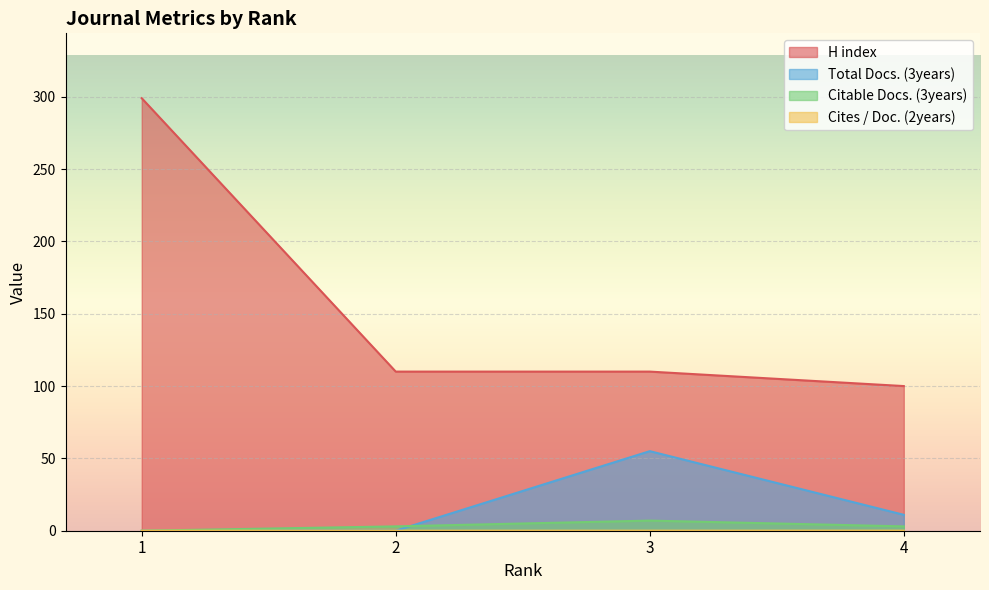

Rank the series by their maximum value, from highest to lowest.

H index, Total Docs. (3years), Citable Docs. (3years), Cites / Doc. (2years)